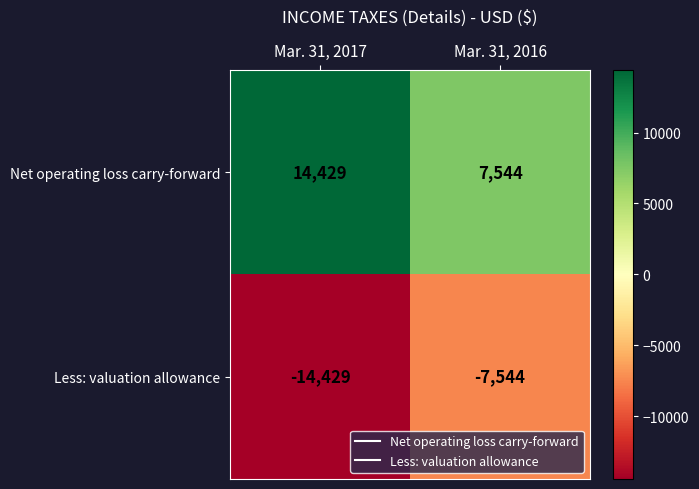

At which label does Less: valuation allowance reach its peak?

Mar. 31, 2016